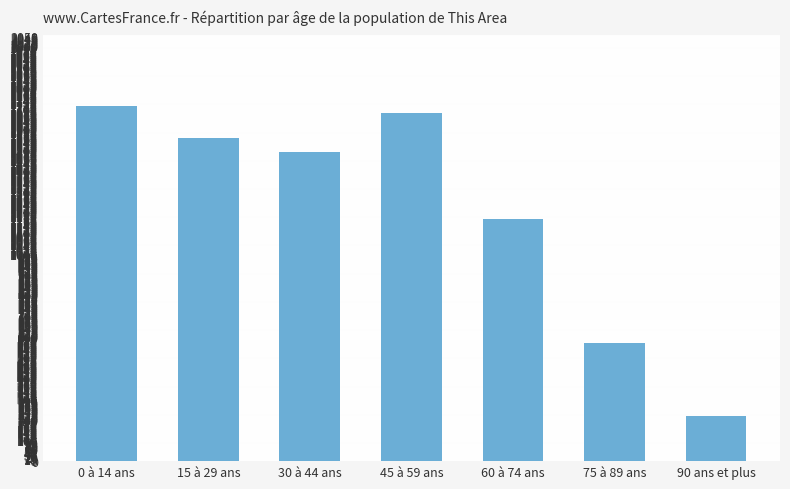

How many values are below 1492?

3